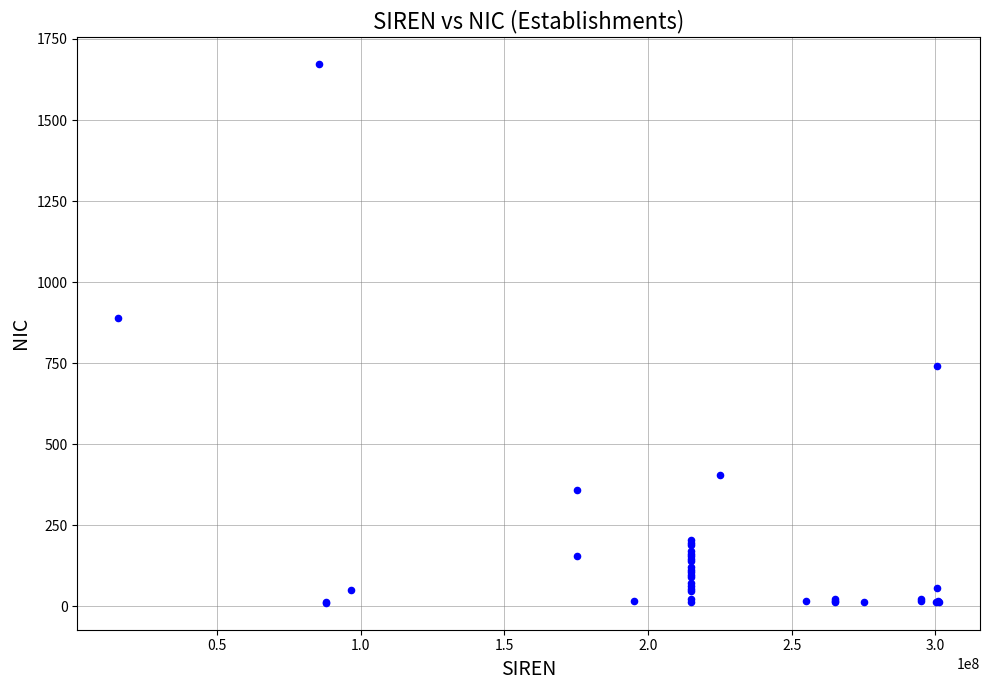

What Y value in the scatter plot is closest to 842?

888